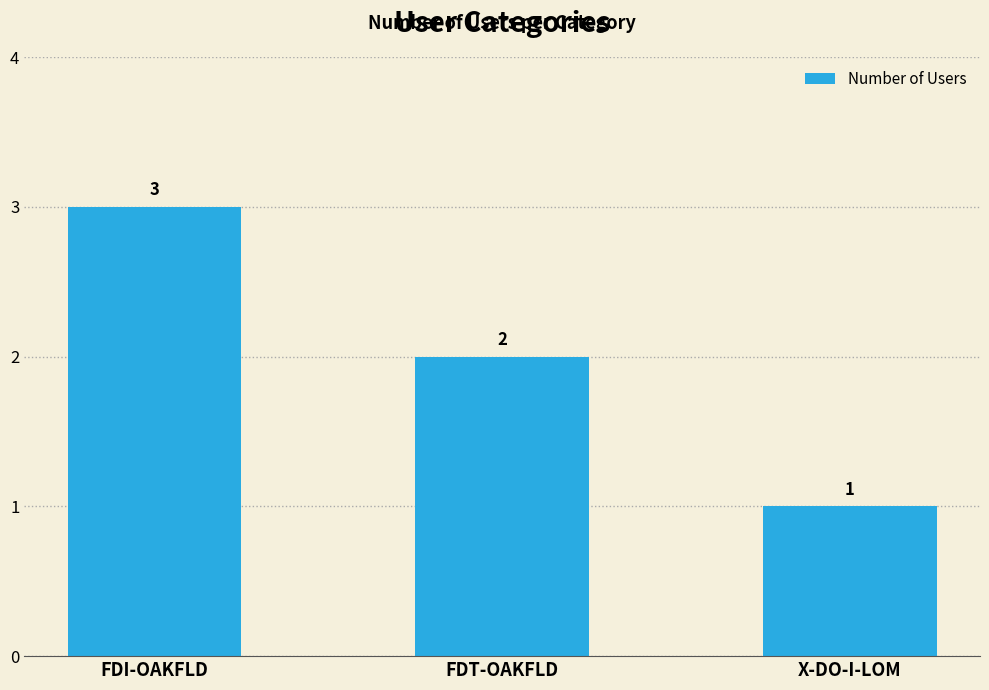

What position from the right is X-DO-I-LOM?

1